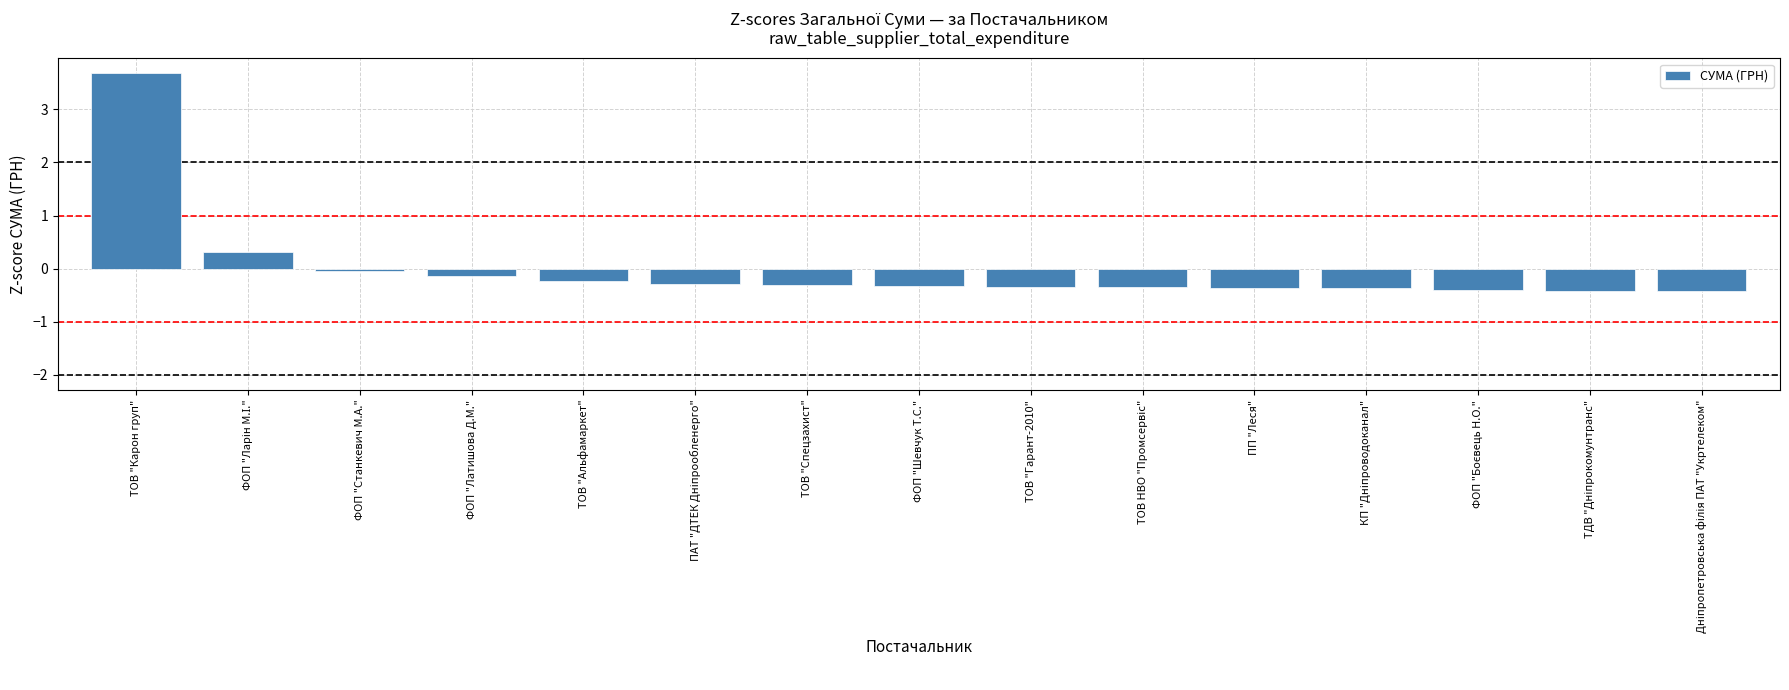

What is the sum of the values at ПП "Леся" and ТОВ "Альфамаркет"?

-0.6